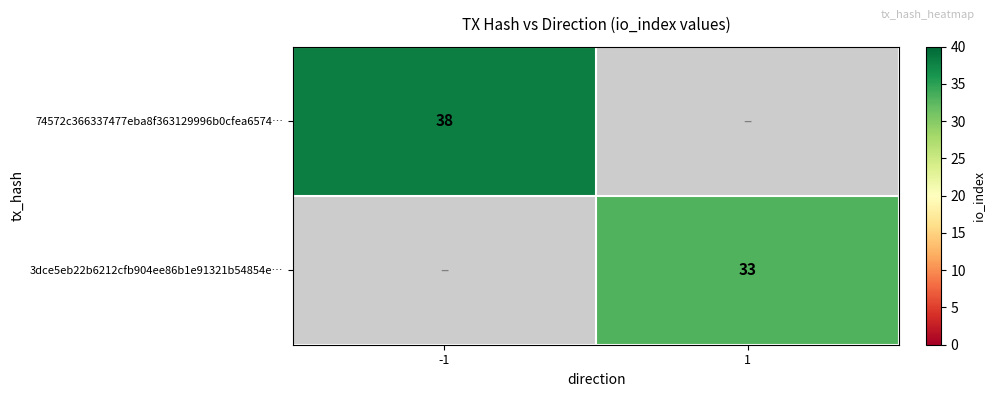

True or false: 74572c366337477eba8f363129996b0cfea6574… has a value of 38 at -1.

True